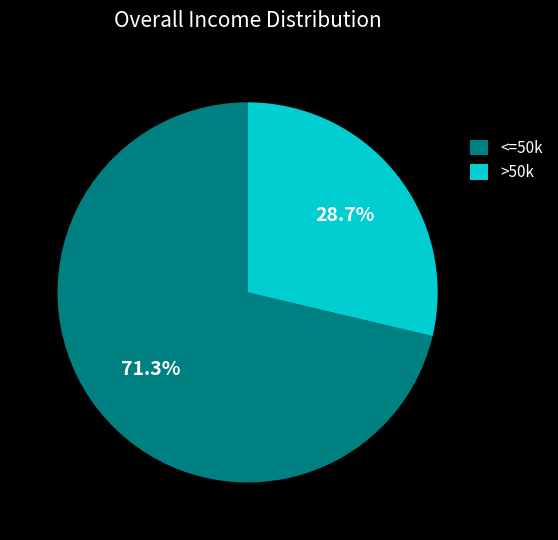

How many segments does this pie chart have?

2